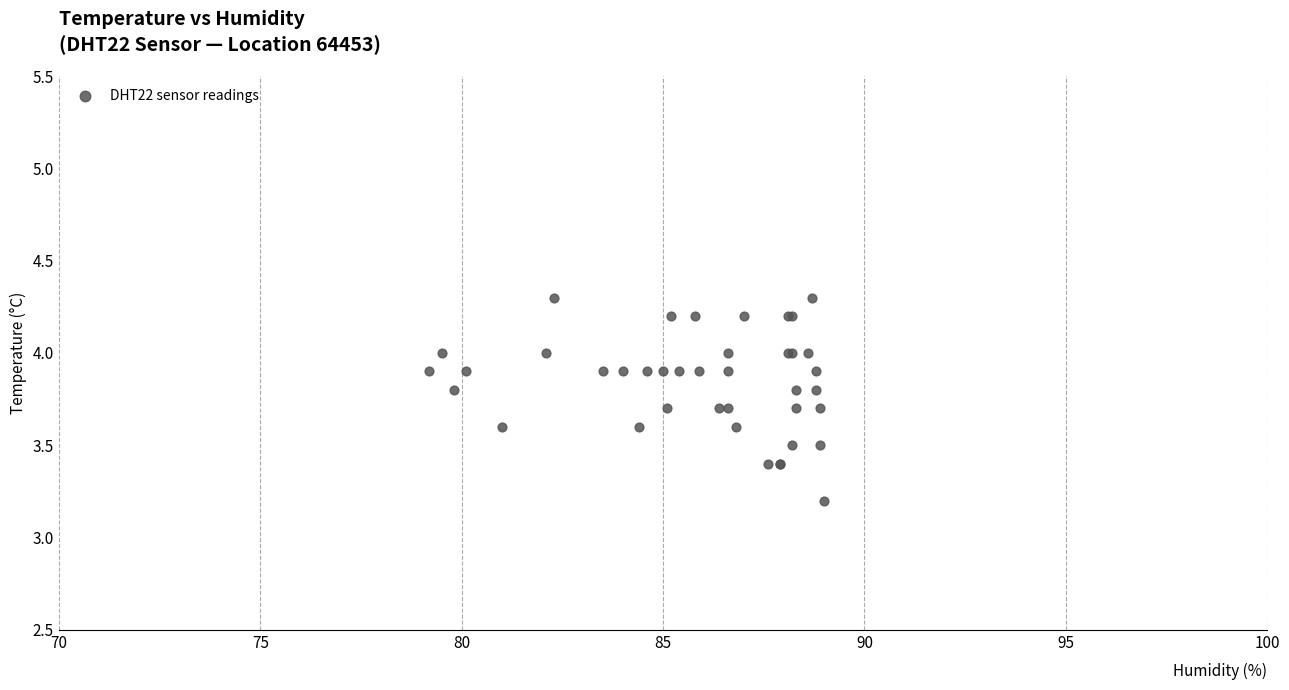

What Y value in the scatter plot is closest to 3?

3.2